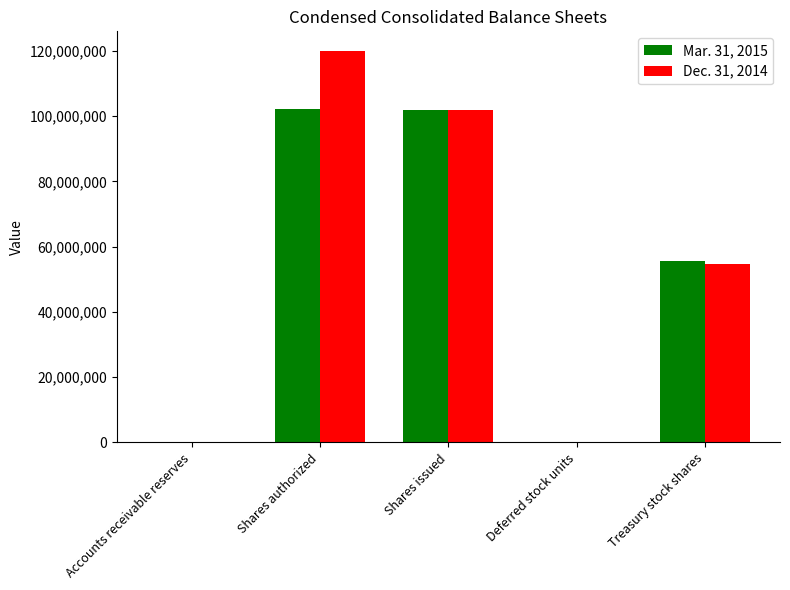

How many distinct data groups are displayed?

2